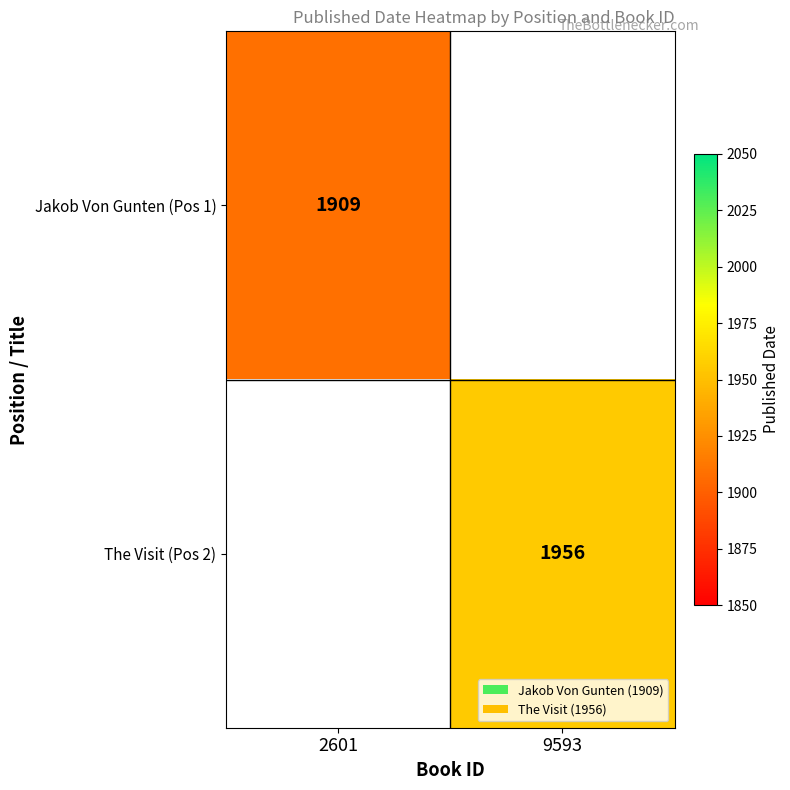

Is the value of The Visit (Pos 2) at 9593 greater than the value of Jakob Von Gunten (Pos 1) at 2601?

Yes